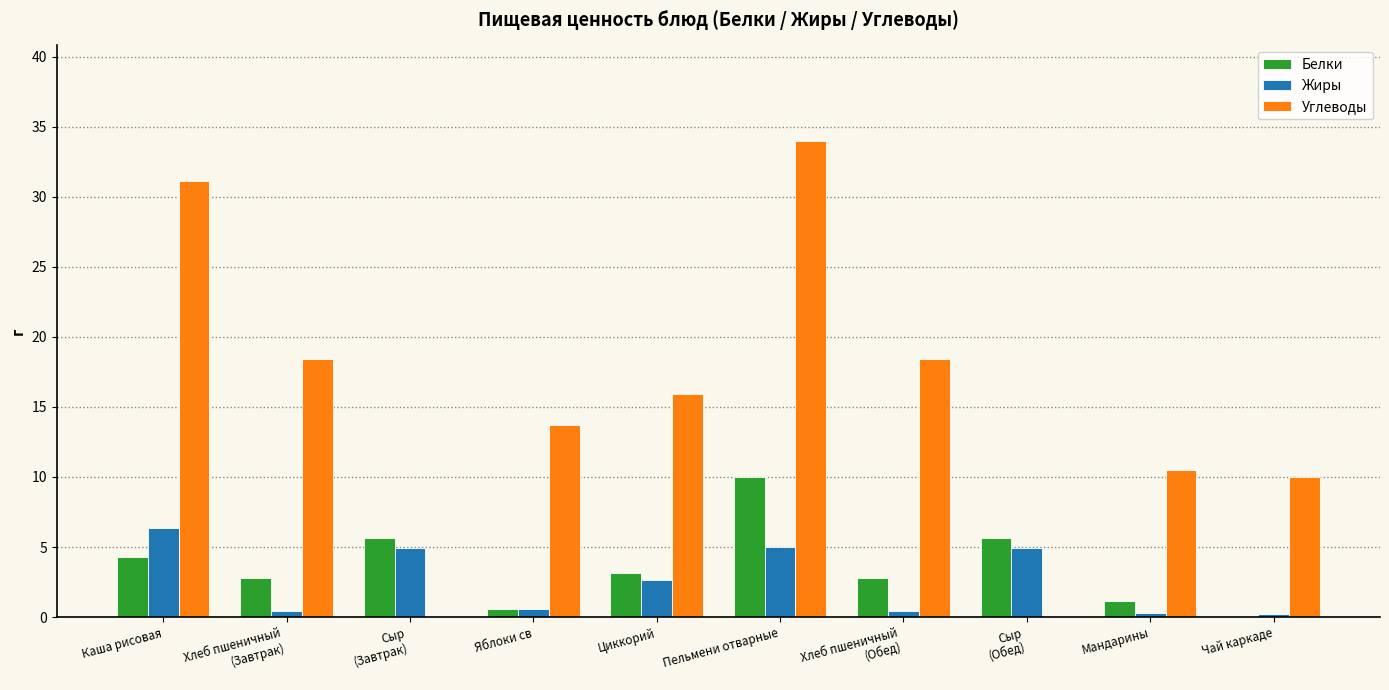

Is it true that Углеводы equals 31.1 at Каша рисовая?

True